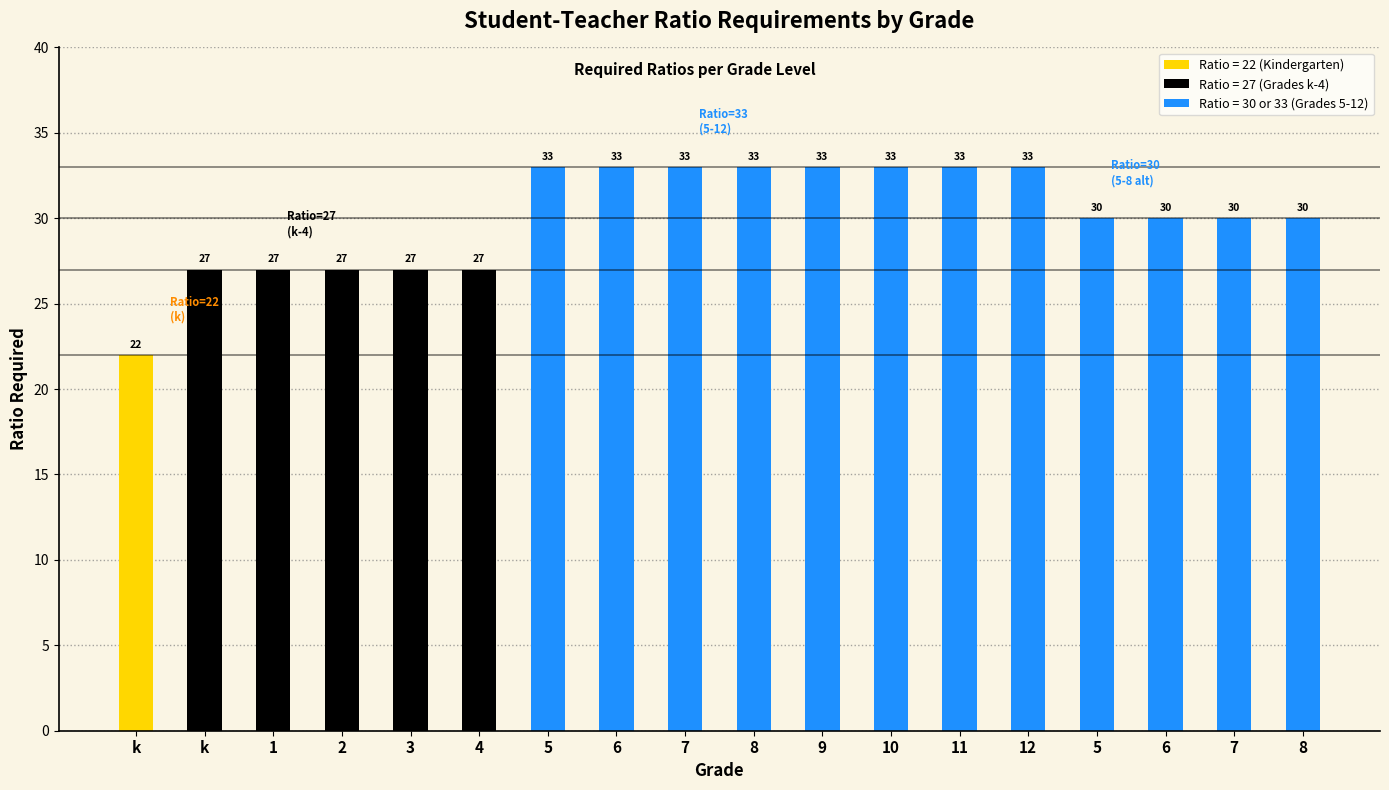

Reading left to right, extract all data points from this chart.

k=22	k=27	1=27	2=27	3=27	4=27	5=33	6=33	7=33	8=33	9=33	10=33	11=33	12=33	5=30	6=30	7=30	8=30